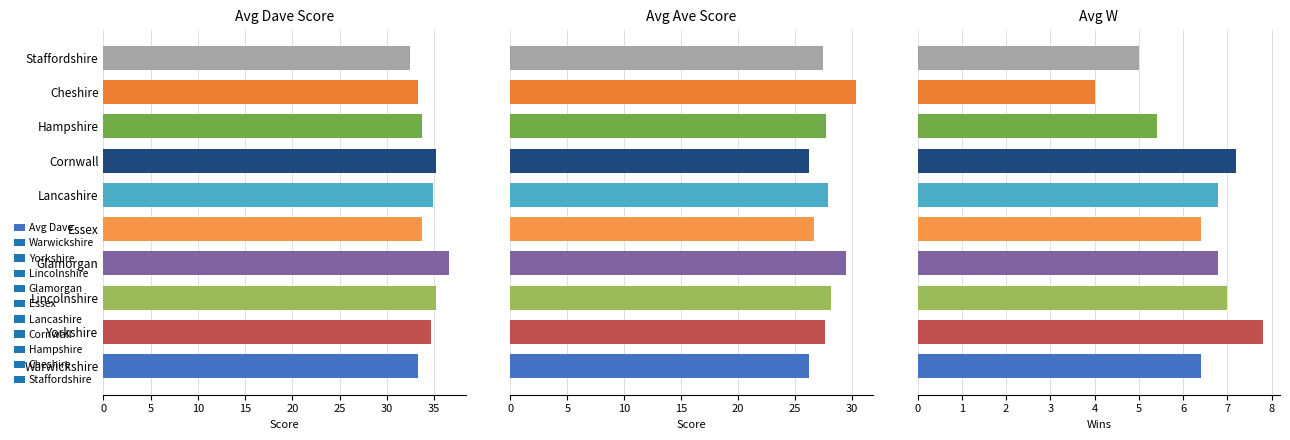

Is it true that Avg Dave equals 24.4 at Lincolnshire?

False